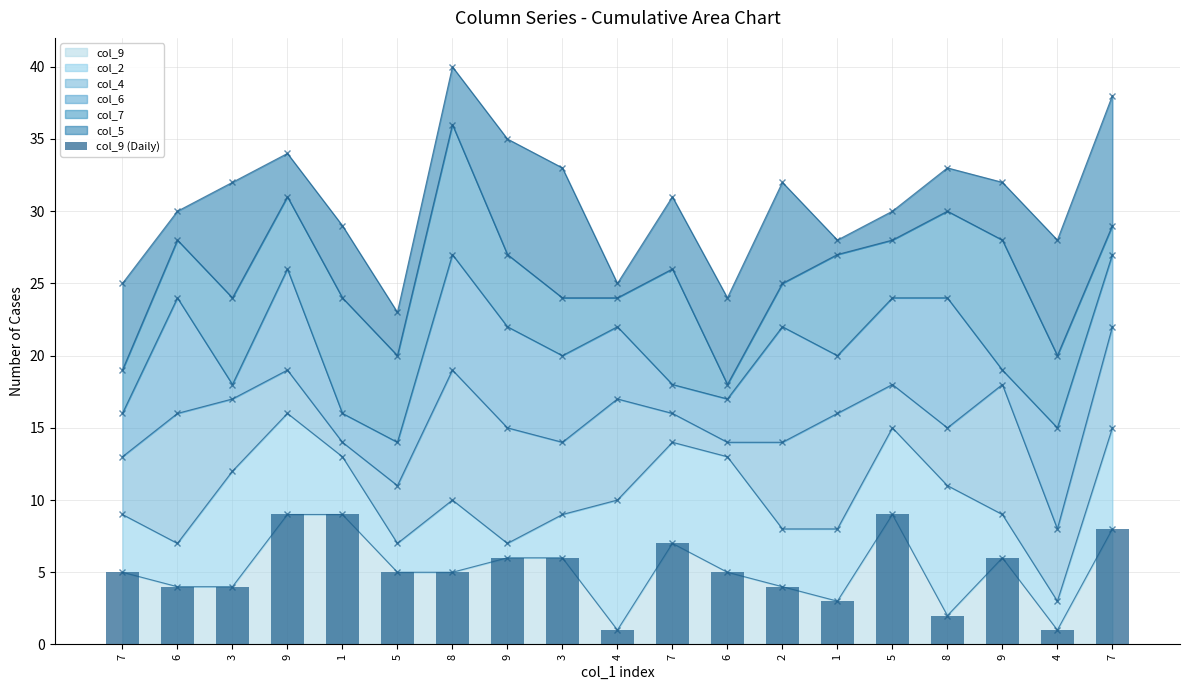

List the labels in order of value, largest first.

9, 1, 5, 7, 7, 9, 3, 9, 7, 5, 8, 6, 6, 3, 2, 1, 8, 4, 4